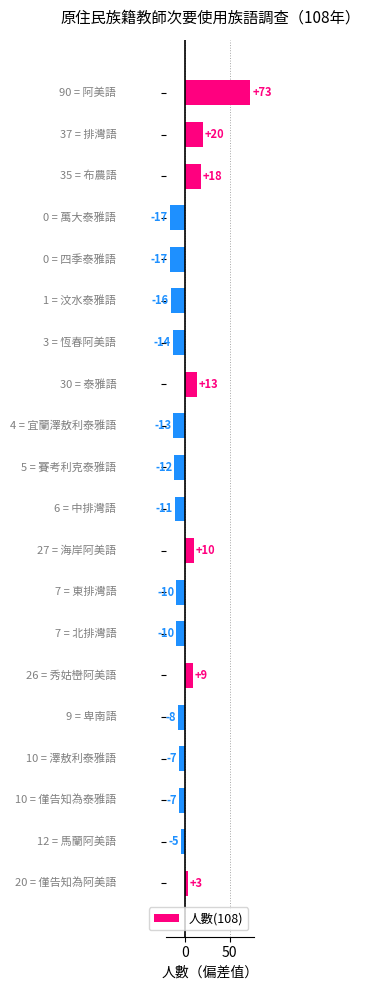

What is the minimum value shown in the chart?

-16.9